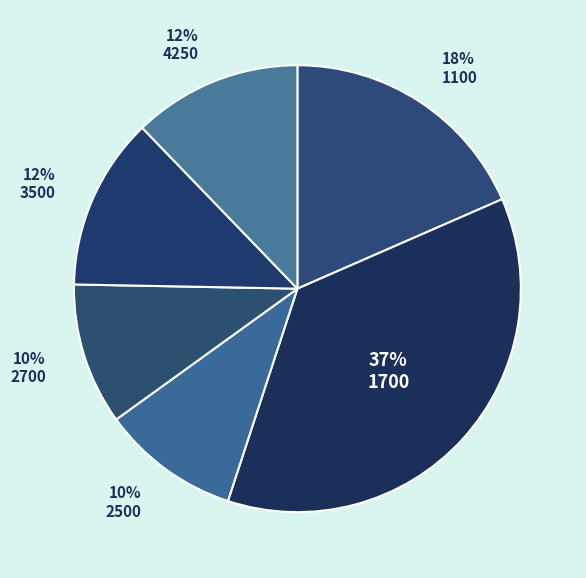

Is there a majority slice in this chart?

No